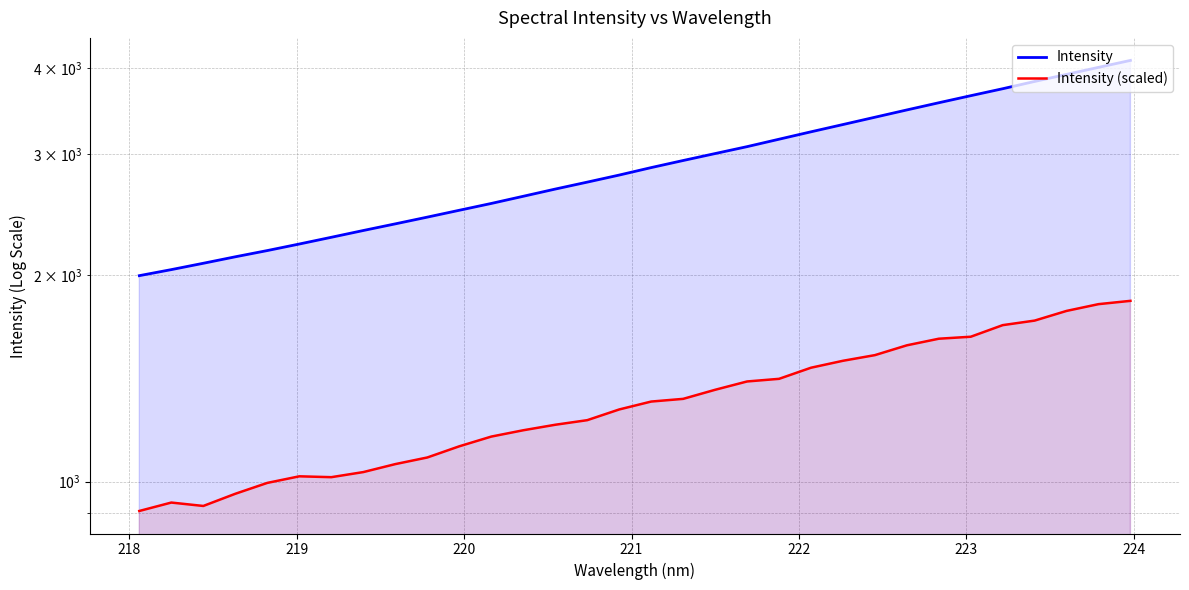

How many lines are shown in the chart?

2